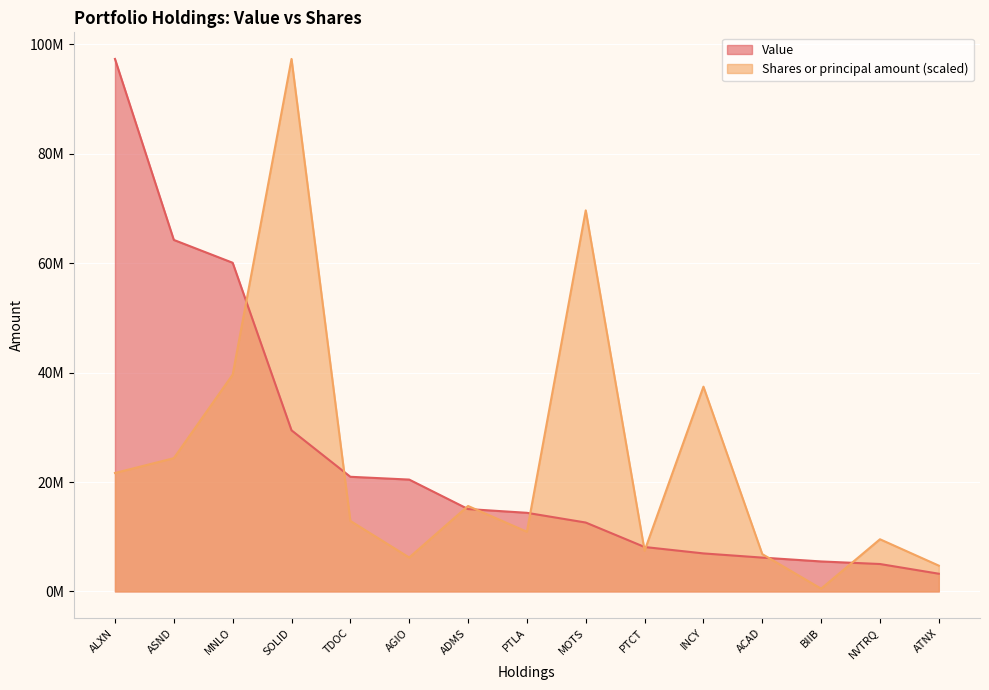

How many lines are shown in the chart?

2